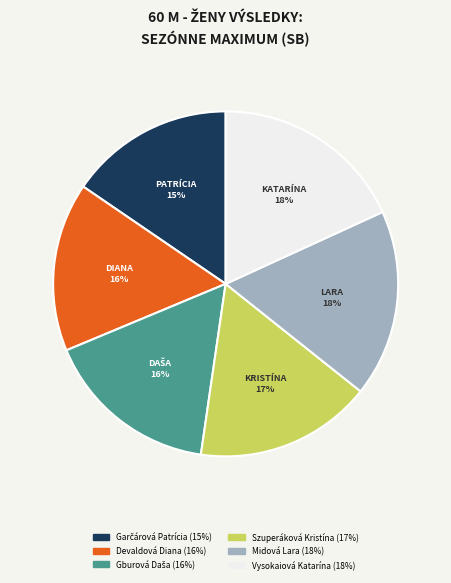

To the nearest percent, what is the average slice percentage?

17%